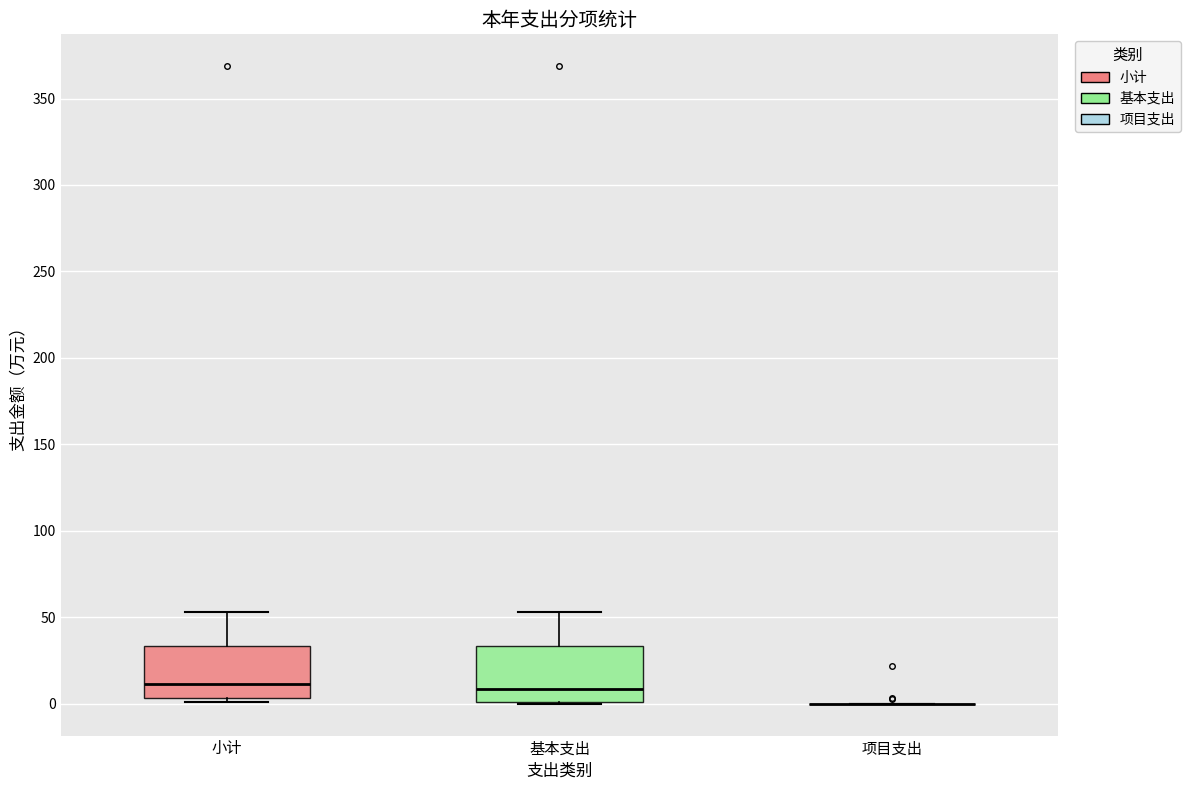

Where does the upper whisker of the box for 基本支出 end on the y-axis? The values are not printed on the chart, so give them approximately, as read against the axis.

55